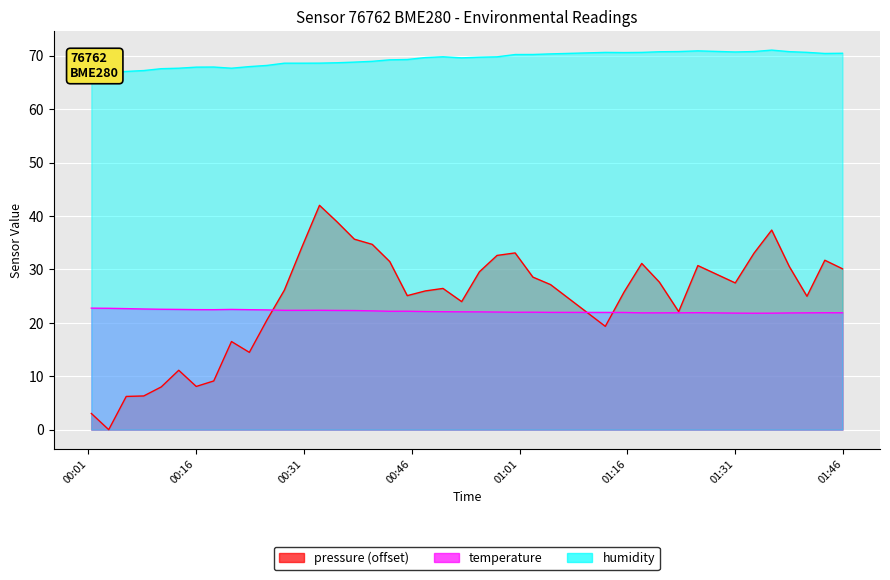

Reading left to right, transcribe all the data shown in this chart.

pressure: 3.0	0.0	6.2	6.3	8.0	11.1	8.1	9.1	16.5	14.5	20.5	26.1	34.2	42.0	38.9	35.7	34.7	31.5	25.1	26.0	26.4	24.0	29.6	32.6	33.1	28.6	27.2	19.3	25.8	31.1	27.6	22.1	30.7	27.5	33.0	37.4	30.5	25.0	31.7	30.1
temperature: 22.8	22.7	22.7	22.6	22.5	22.5	22.5	22.5	22.5	22.5	22.4	22.3	22.3	22.4	22.3	22.3	22.2	22.2	22.2	22.1	22.1	22.1	22.1	22.0	22.0	22.0	22.0	21.9	21.9	21.9	21.9	21.9	21.9	21.8	21.8	21.8	21.9	21.9	21.9	21.9
humidity: 66.9	66.9	67.1	67.2	67.6	67.7	67.9	67.9	67.7	68.0	68.2	68.6	68.6	68.6	68.7	68.8	69.0	69.2	69.3	69.7	69.8	69.6	69.7	69.8	70.2	70.2	70.3	70.6	70.6	70.6	70.8	70.8	70.9	70.7	70.8	71.1	70.8	70.6	70.4	70.5